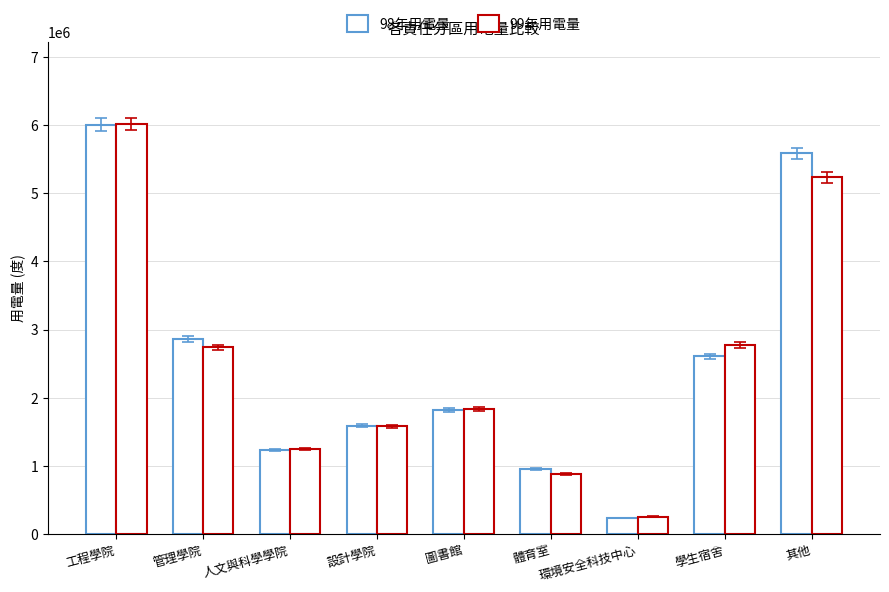

Are the bars horizontal?

No